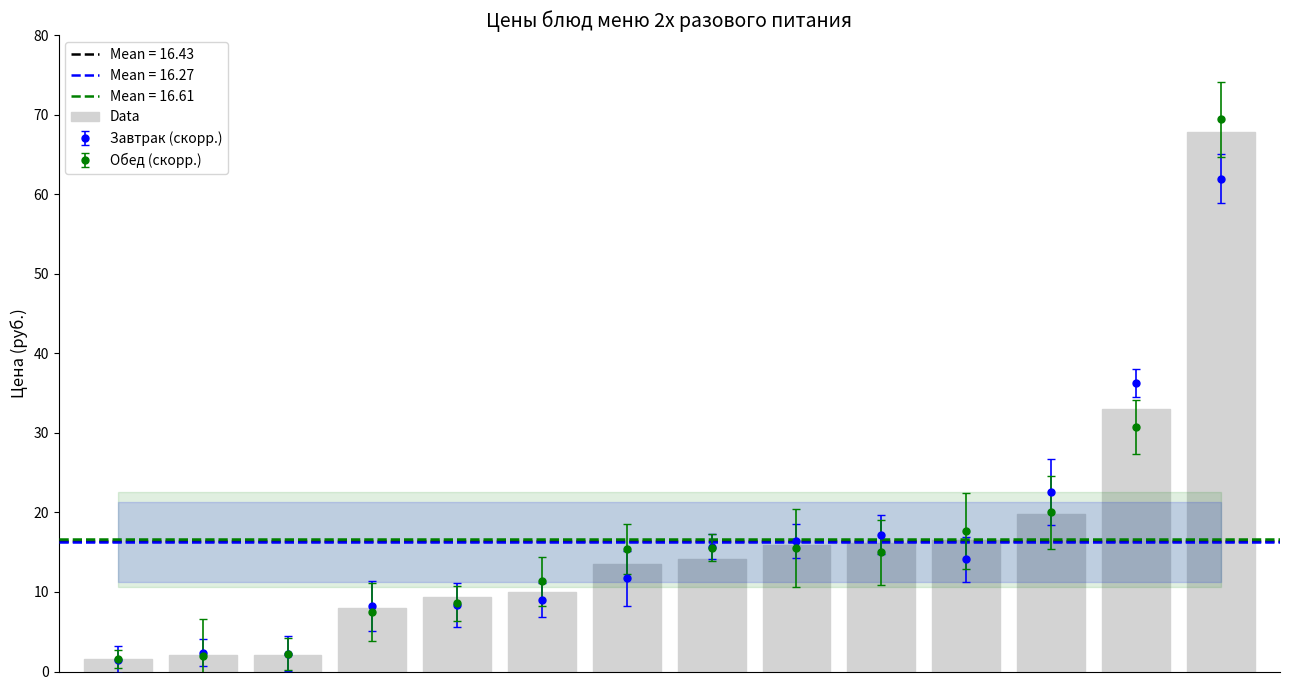

What is the difference between the maximum and second lowest values?

65.7